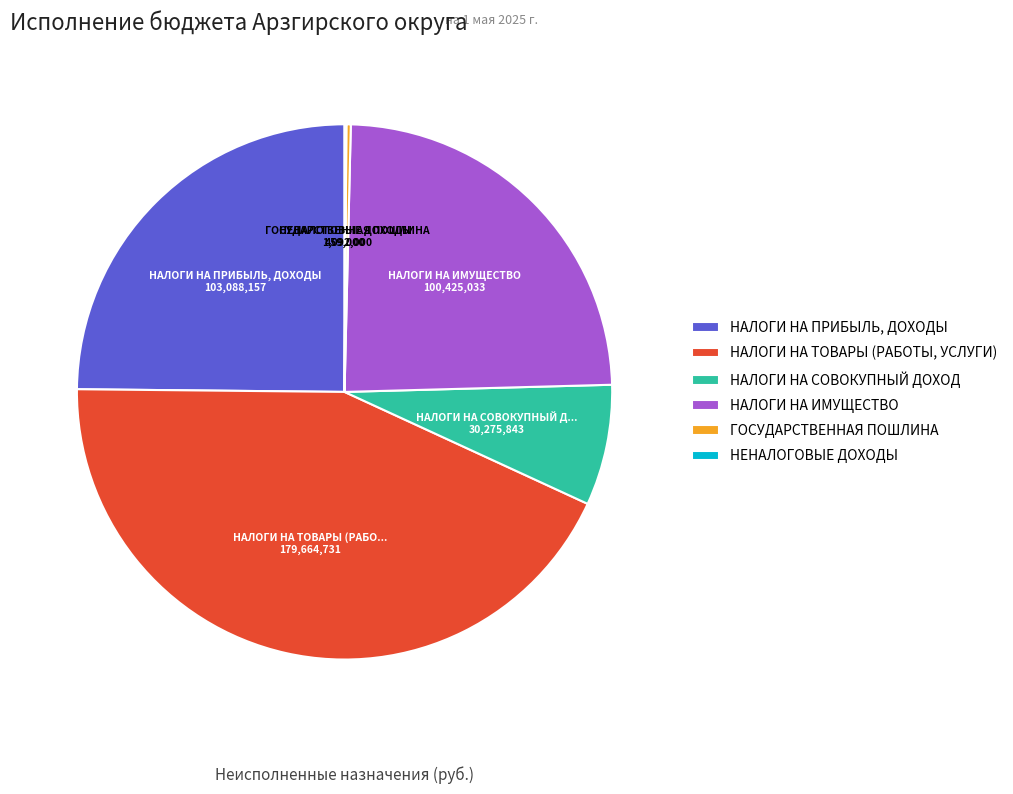

Do НАЛОГИ НА СОВОКУПНЫЙ ДОХОД and НАЛОГИ НА ПРИБЫЛЬ, ДОХОДЫ together represent more than half of the pie?

No